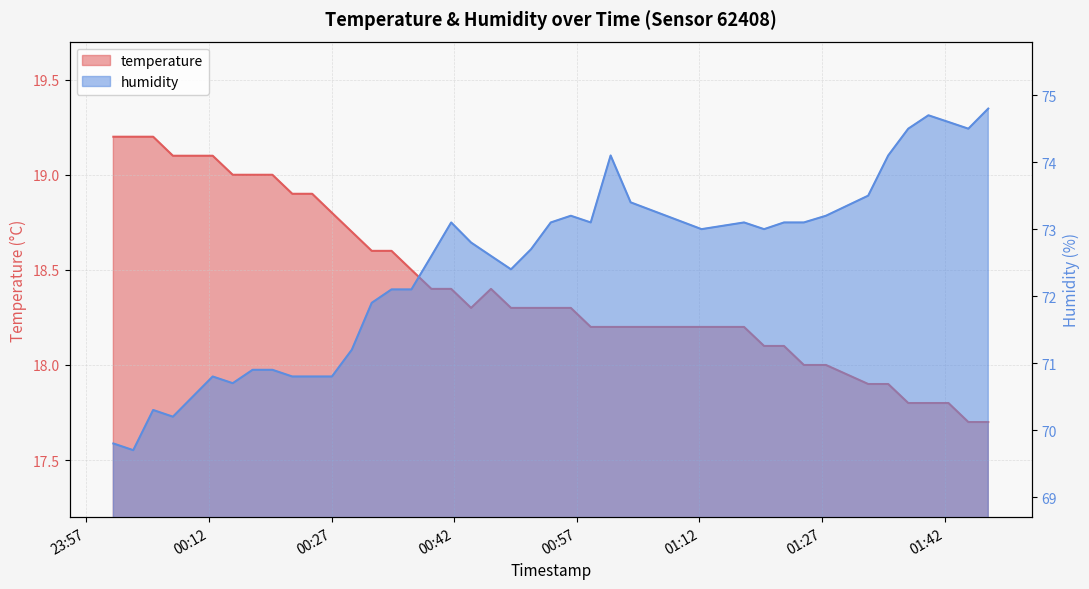

How many data points in temperature are above 18?

31